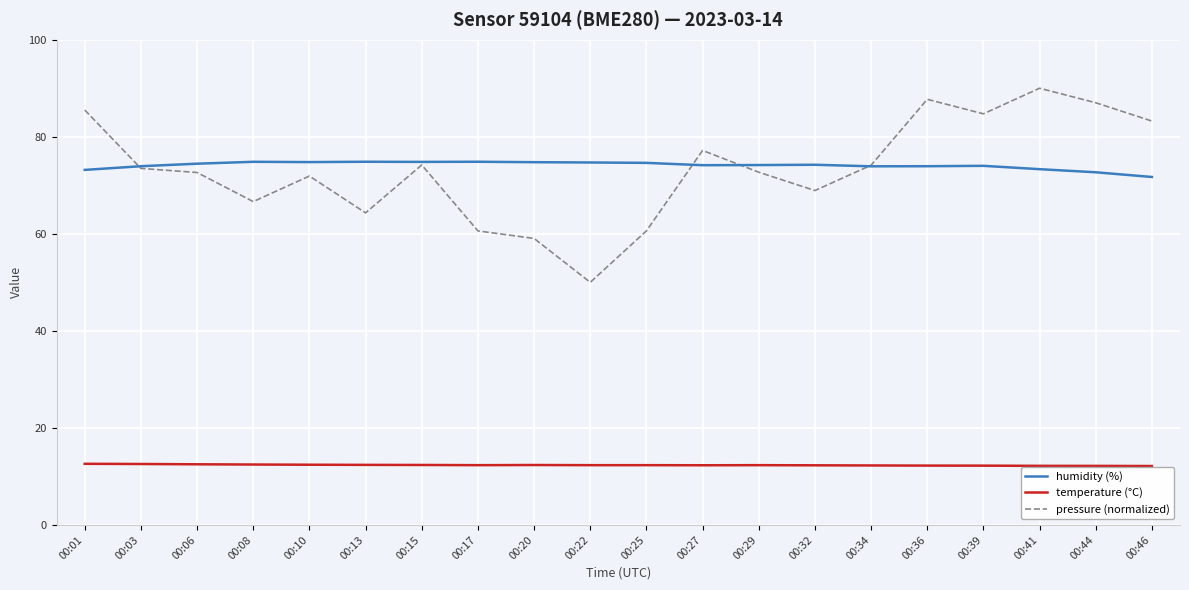

The humidity (%) series shows 121.2 at 00:15. True or false?

False